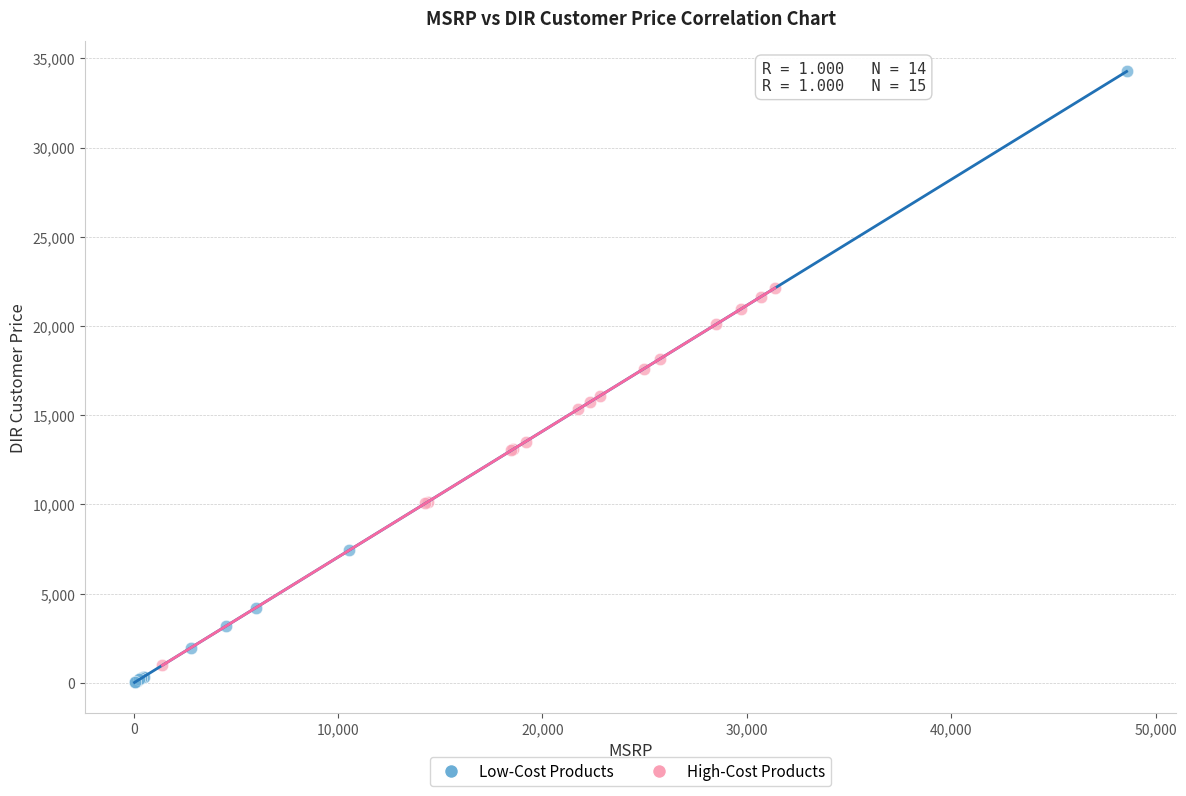

Which series reaches the maximum Y coordinate?

Low-Cost Products